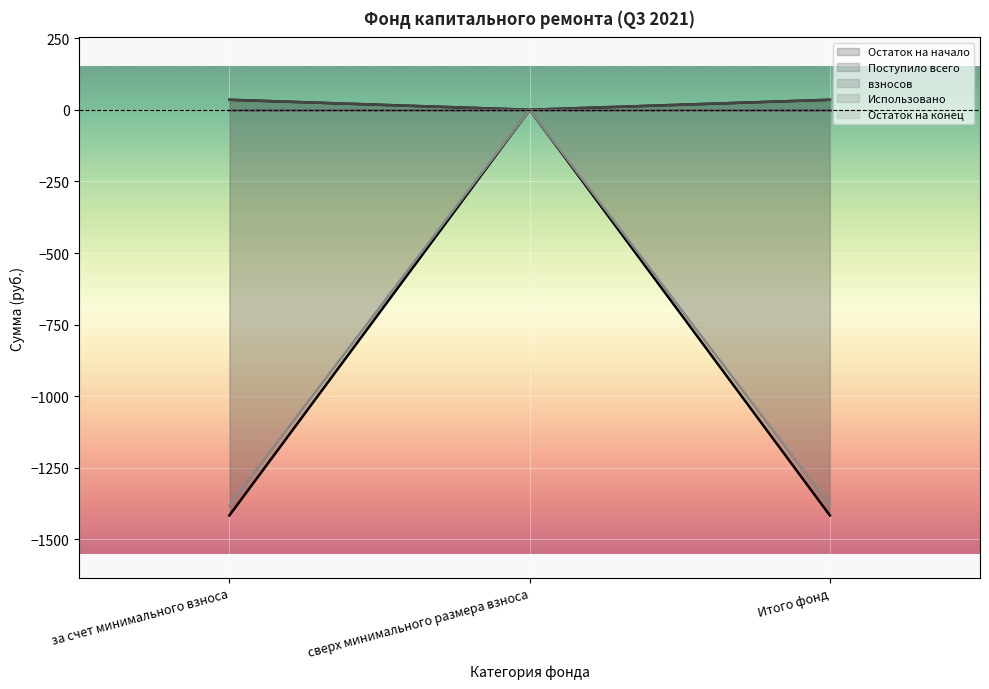

Count the number of data series in this chart.

4